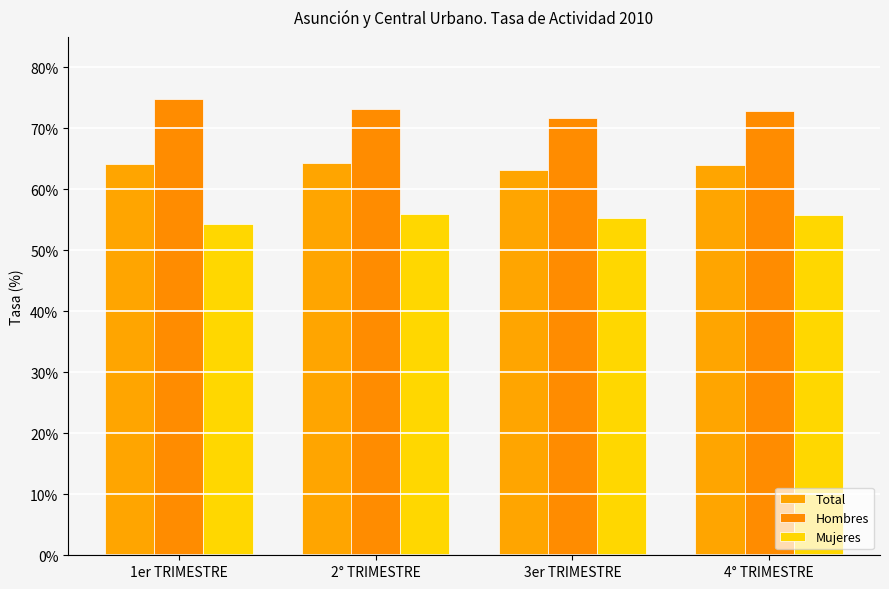

The Mujeres series shows 76.5 at 3er TRIMESTRE. True or false?

False